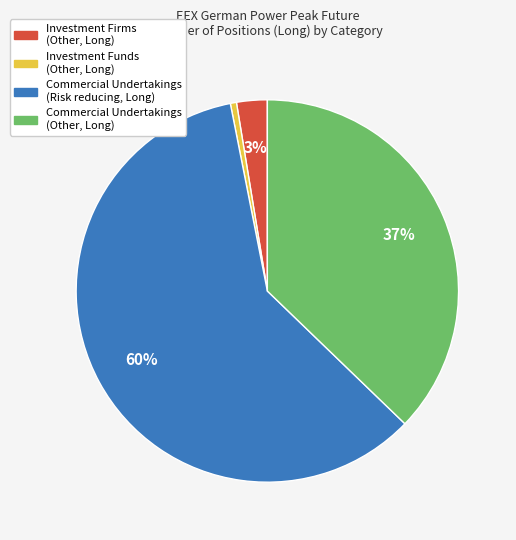

To the nearest percent, what is the average slice percentage?

25%